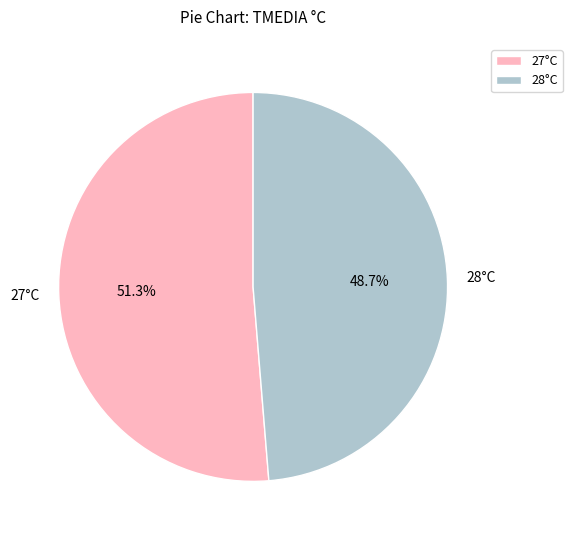

To the nearest percent, what is the average slice percentage?

50%